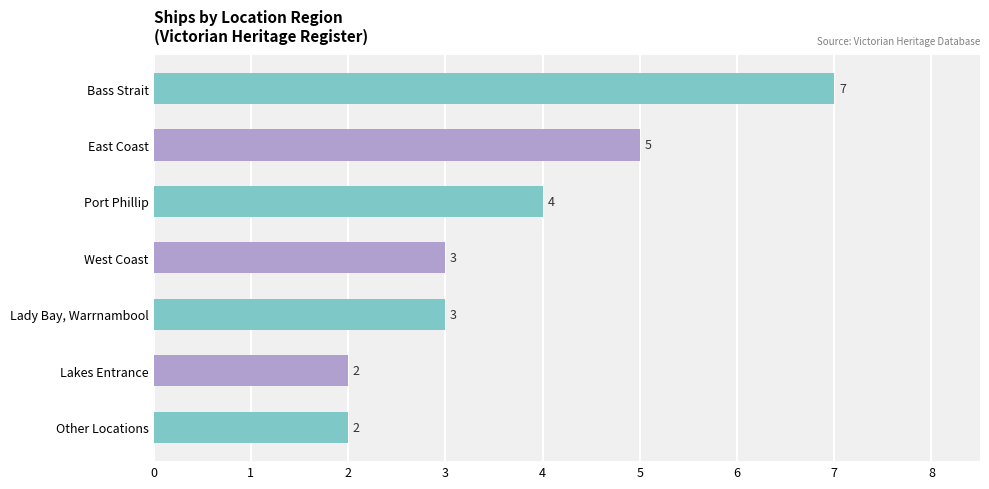

What is the change in value from East Coast to Other Locations?

-3